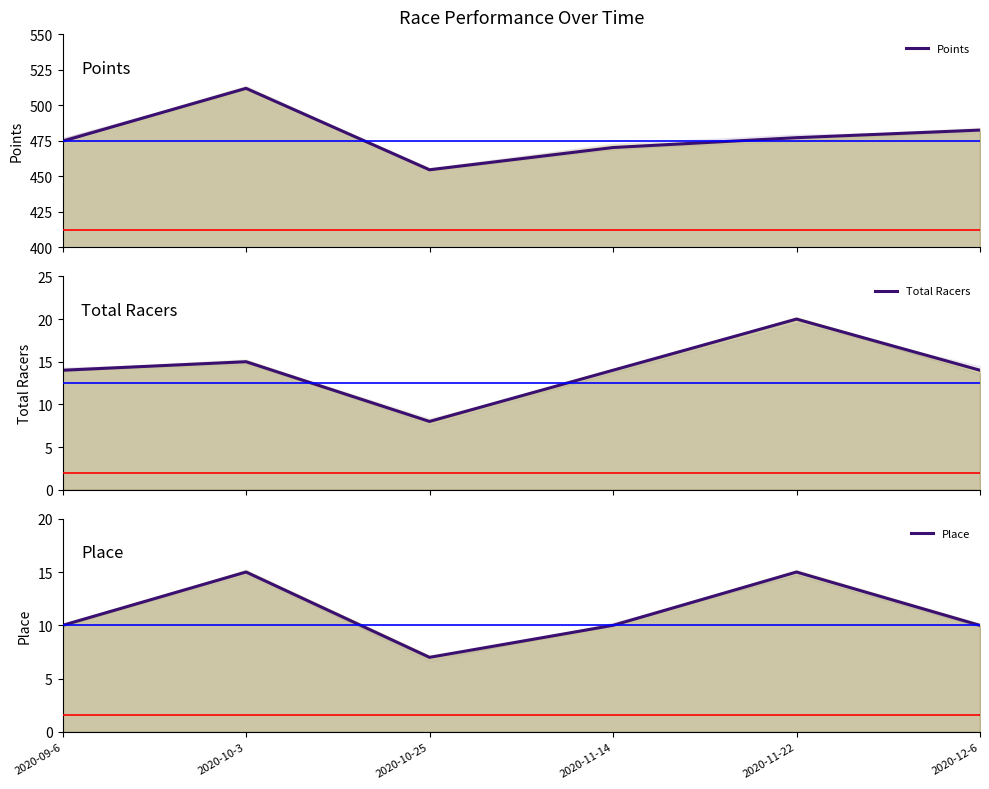

Which series has the largest range (max minus min)?

Points